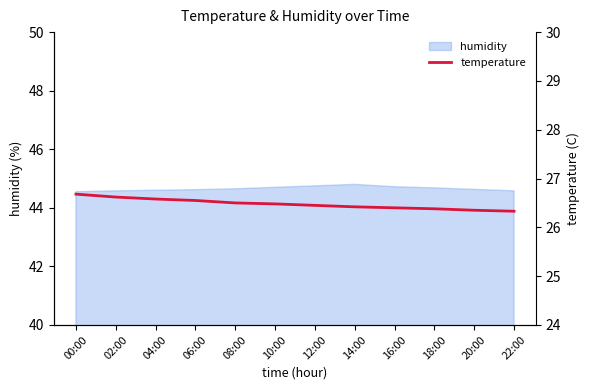

The chart shows a value of 13.2 at 18:00. True or false?

False